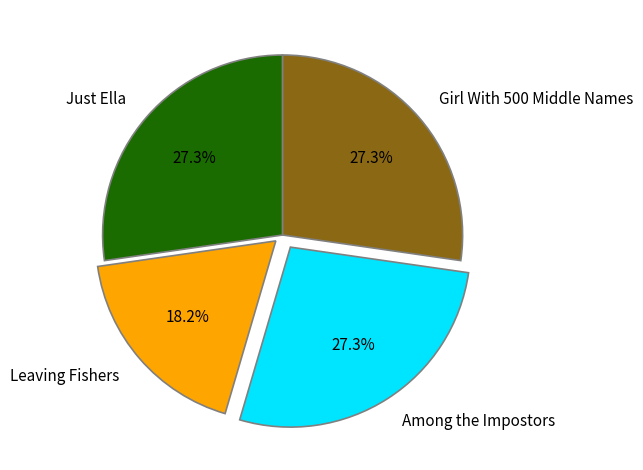

Is there a majority slice in this chart?

No